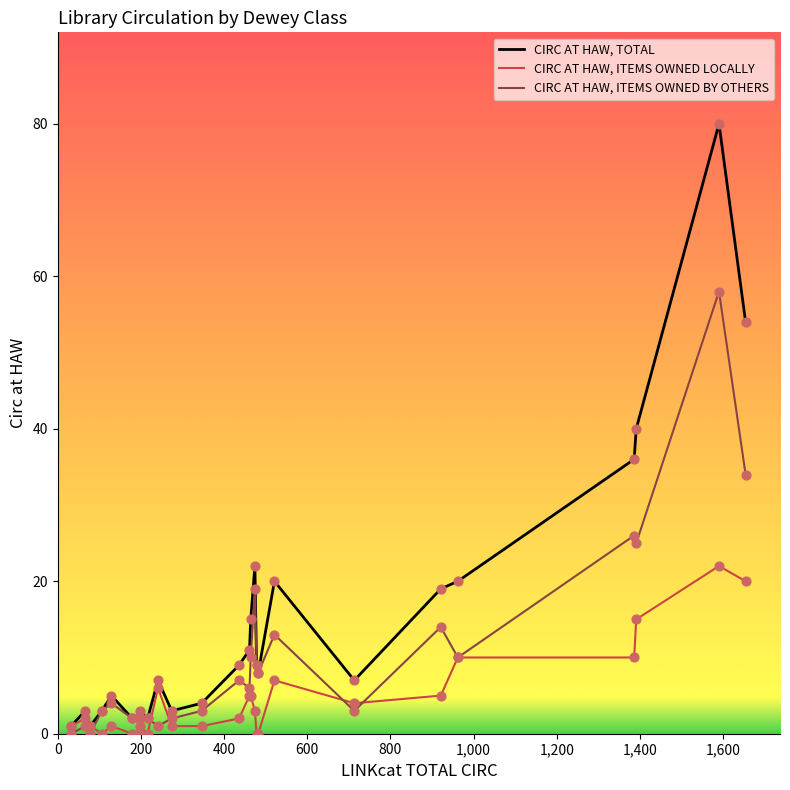

List the series in order of their overall mean, lowest first.

CIRC AT HAW, ITEMS OWNED LOCALLY, CIRC AT HAW, ITEMS OWNED BY OTHERS, CIRC AT HAW, TOTAL